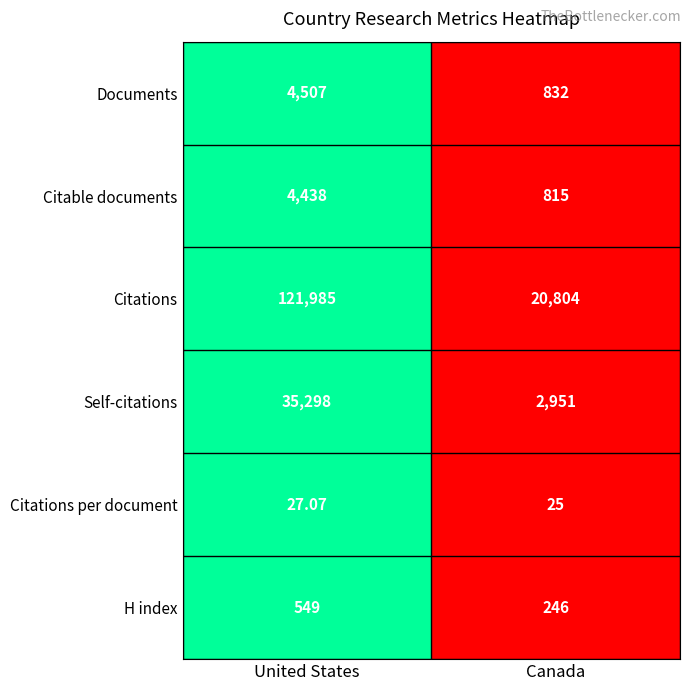

List the series in order of their peak value, highest first.

Citations, Self-citations, Documents, Citable documents, H index, Citations per document